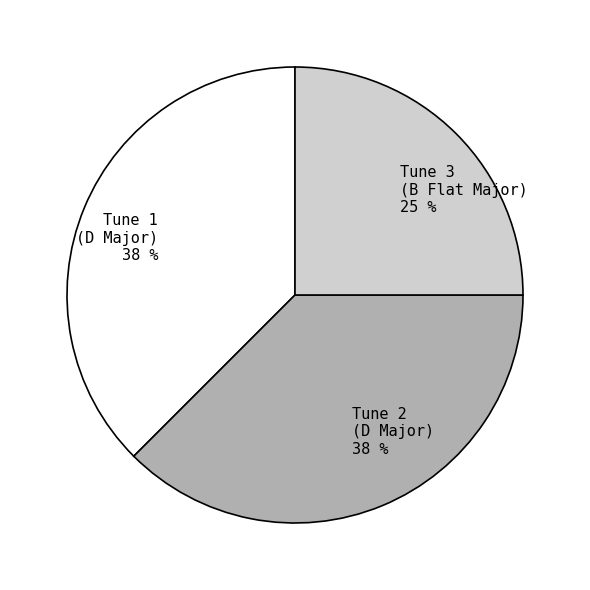

Is it true that Tune 3 (B Flat Major) is 25% of the pie?

True